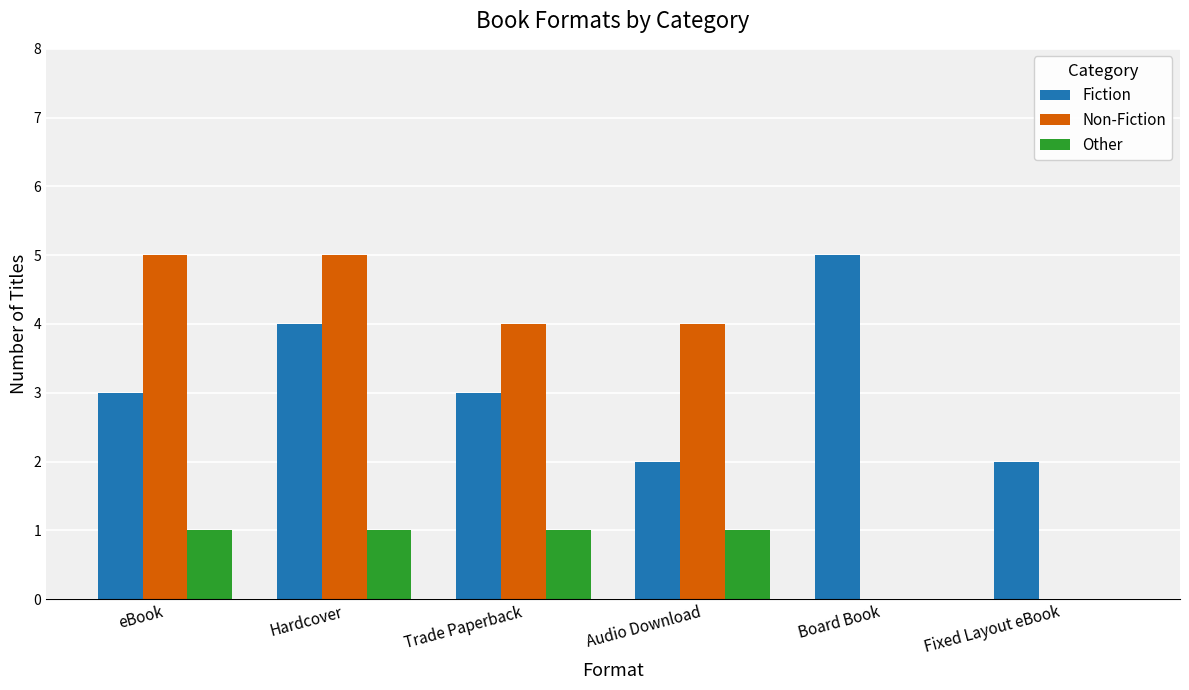

The value of Fiction at Trade Paperback is 3. True or false?

True